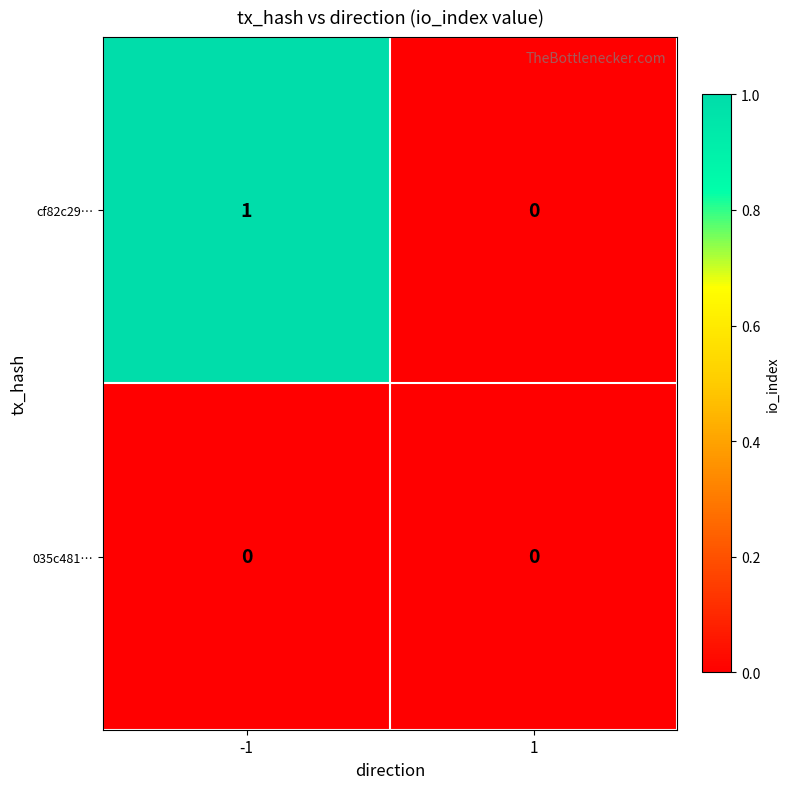

Reading left to right, what are all the values shown in this chart?

cf82c29…: 1	0
035c481…: 0	0